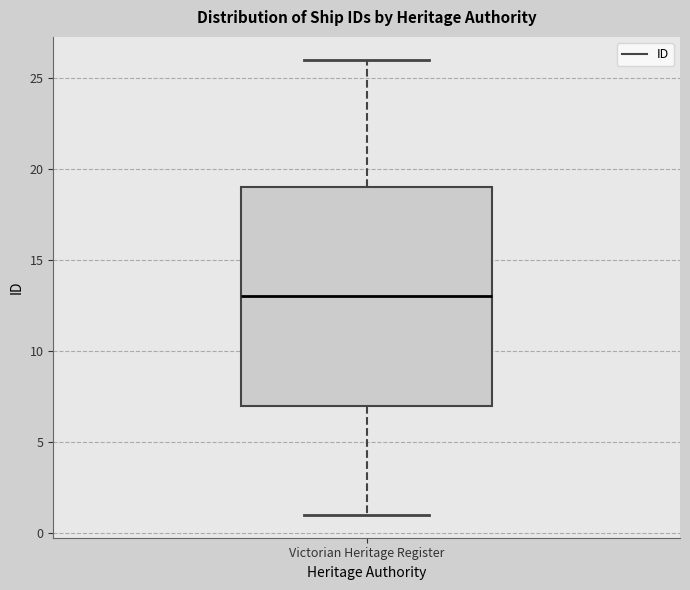

Read this box plot against the y-axis: the position of the median line, the range covered by the box, and the ends of both whiskers. The values are not printed on the chart, so give them approximately, as read against the axis.

median 13, box 7 to 19, whiskers 1 to 26